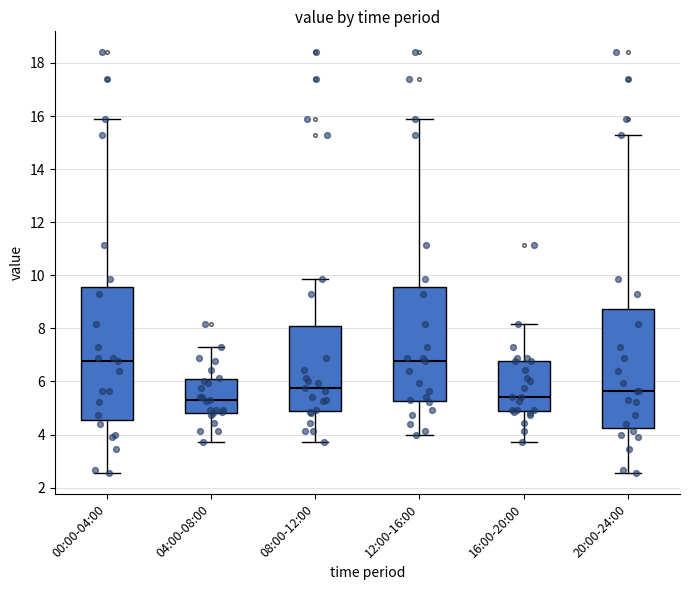

Reading left to right, read every box against the y-axis: the position of its median line, the range the box covers, and the ends of its whiskers. The values are not printed on the chart, so give them approximately, as read against the axis.

00:00-04:00: median 6.8, box 4.6 to 9.6, whiskers 2.6 to 15.8
04:00-08:00: median 5.4, box 4.8 to 6.0, whiskers 3.8 to 7.4
08:00-12:00: median 5.8, box 4.8 to 8.2, whiskers 3.8 to 9.8
12:00-16:00: median 6.8, box 5.2 to 9.6, whiskers 4.0 to 15.8
16:00-20:00: median 5.4, box 4.8 to 6.8, whiskers 3.8 to 8.2
20:00-24:00: median 5.6, box 4.2 to 8.8, whiskers 2.6 to 15.2